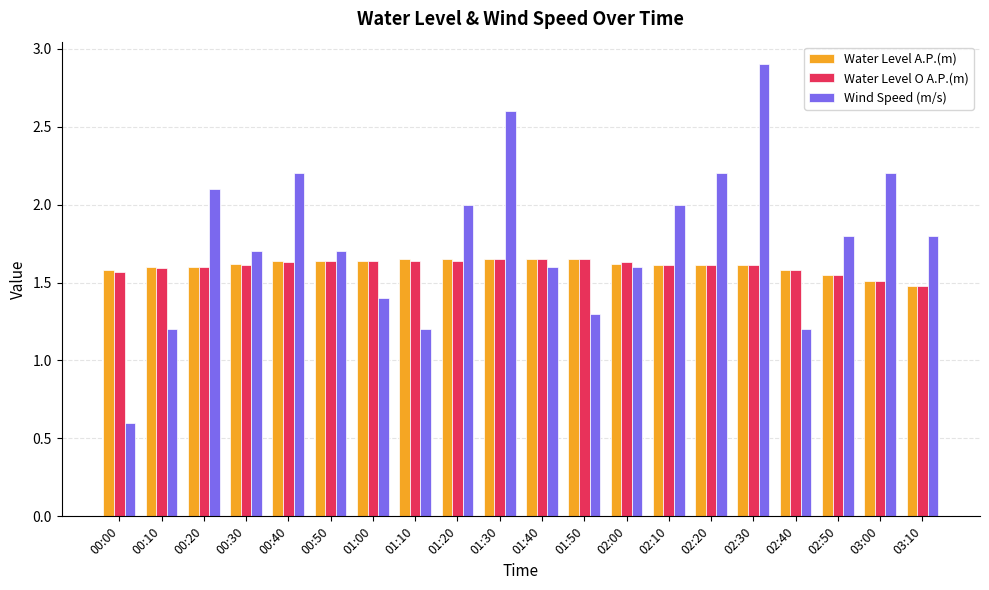

What is the difference between the maximum and second lowest values in the Water Level O A.P.(m) series?

0.1